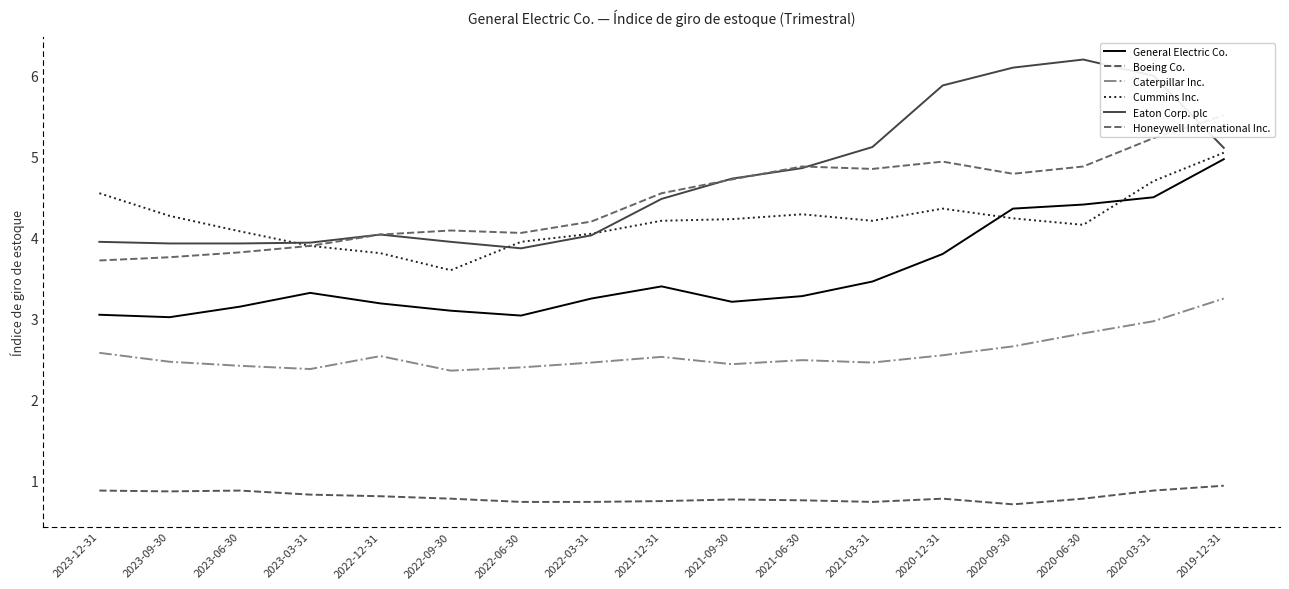

Reading left to right, transcribe all the data shown in this chart.

General Electric Co.: 2023-12-31=3.0	2023-09-30=3.0	2023-06-30=3.1	2023-03-31=3.3	2022-12-31=3.2	2022-09-30=3.1	2022-06-30=3.0	2022-03-31=3.2	2021-12-31=3.4	2021-09-30=3.2	2021-06-30=3.3	2021-03-31=3.5	2020-12-31=3.8	2020-09-30=4.4	2020-06-30=4.4	2020-03-31=4.5	2019-12-31=5.0
Boeing Co.: 2023-12-31=0.9	2023-09-30=0.9	2023-06-30=0.9	2023-03-31=0.8	2022-12-31=0.8	2022-09-30=0.8	2022-06-30=0.7	2022-03-31=0.7	2021-12-31=0.8	2021-09-30=0.8	2021-06-30=0.8	2021-03-31=0.7	2020-12-31=0.8	2020-09-30=0.7	2020-06-30=0.8	2020-03-31=0.9	2019-12-31=0.9
Caterpillar Inc.: 2023-12-31=2.6	2023-09-30=2.5	2023-06-30=2.4	2023-03-31=2.4	2022-12-31=2.5	2022-09-30=2.4	2022-06-30=2.4	2022-03-31=2.5	2021-12-31=2.5	2021-09-30=2.4	2021-06-30=2.5	2021-03-31=2.5	2020-12-31=2.5	2020-09-30=2.7	2020-06-30=2.8	2020-03-31=3.0	2019-12-31=3.2
Cummins Inc.: 2023-12-31=4.5	2023-09-30=4.3	2023-06-30=4.1	2023-03-31=3.9	2022-12-31=3.8	2022-09-30=3.6	2022-06-30=4.0	2022-03-31=4.0	2021-12-31=4.2	2021-09-30=4.2	2021-06-30=4.3	2021-03-31=4.2	2020-12-31=4.4	2020-09-30=4.2	2020-06-30=4.2	2020-03-31=4.7	2019-12-31=5.0
Eaton Corp. plc: 2023-12-31=4.0	2023-09-30=3.9	2023-06-30=3.9	2023-03-31=3.9	2022-12-31=4.0	2022-09-30=4.0	2022-06-30=3.9	2022-03-31=4.0	2021-12-31=4.5	2021-09-30=4.7	2021-06-30=4.9	2021-03-31=5.1	2020-12-31=5.9	2020-09-30=6.1	2020-06-30=6.2	2020-03-31=6.0	2019-12-31=5.1
Honeywell International Inc.: 2023-12-31=3.7	2023-09-30=3.8	2023-06-30=3.8	2023-03-31=3.9	2022-12-31=4.0	2022-09-30=4.1	2022-06-30=4.1	2022-03-31=4.2	2021-12-31=4.5	2021-09-30=4.7	2021-06-30=4.9	2021-03-31=4.8	2020-12-31=4.9	2020-09-30=4.8	2020-06-30=4.9	2020-03-31=5.2	2019-12-31=5.5